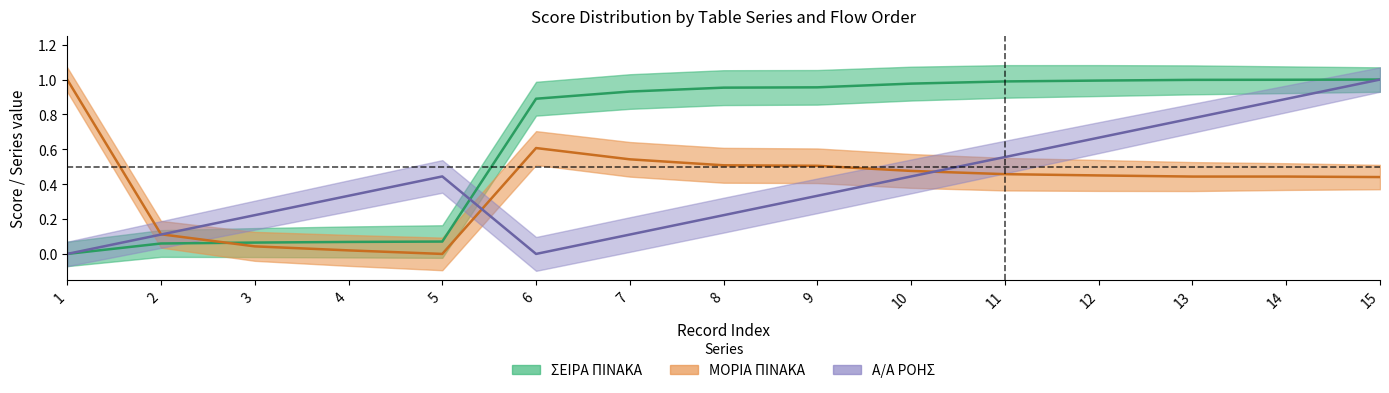

At which label is Α/Α ΡΟΗΣ closest to 0?

1